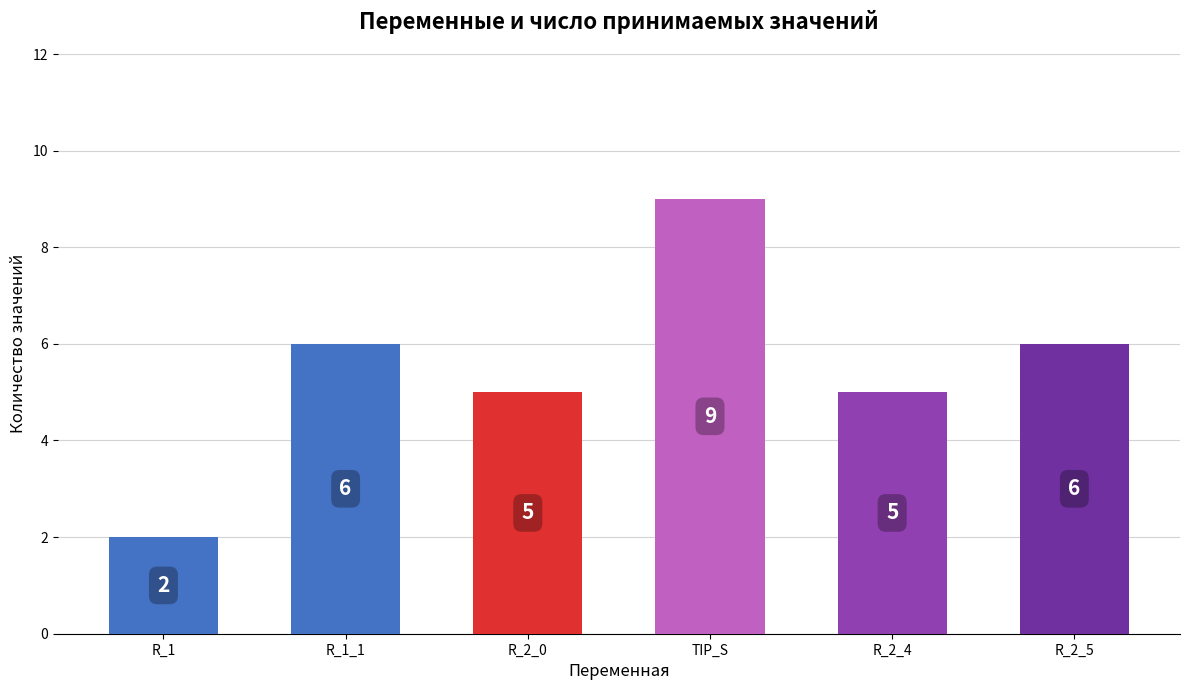

Reading left to right, transcribe all the data shown in this chart.

2	6	5	9	5	6